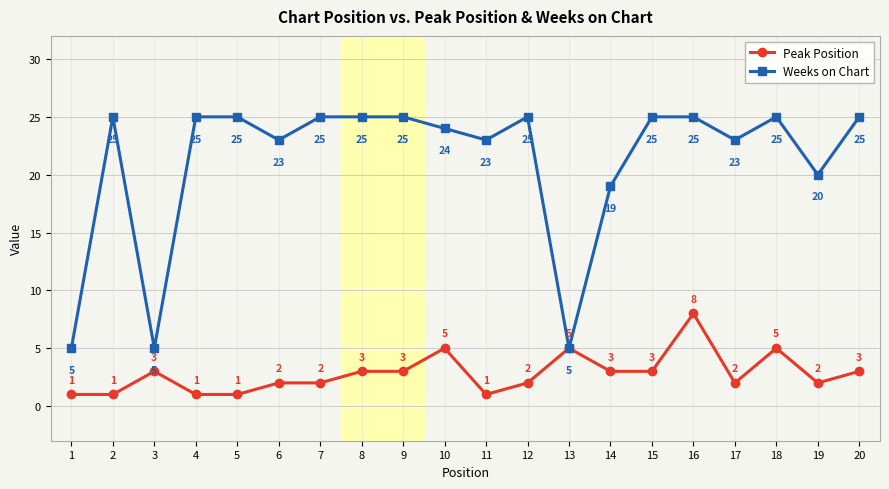

What is the value of the Peak Position point at the 17th from the left?

2